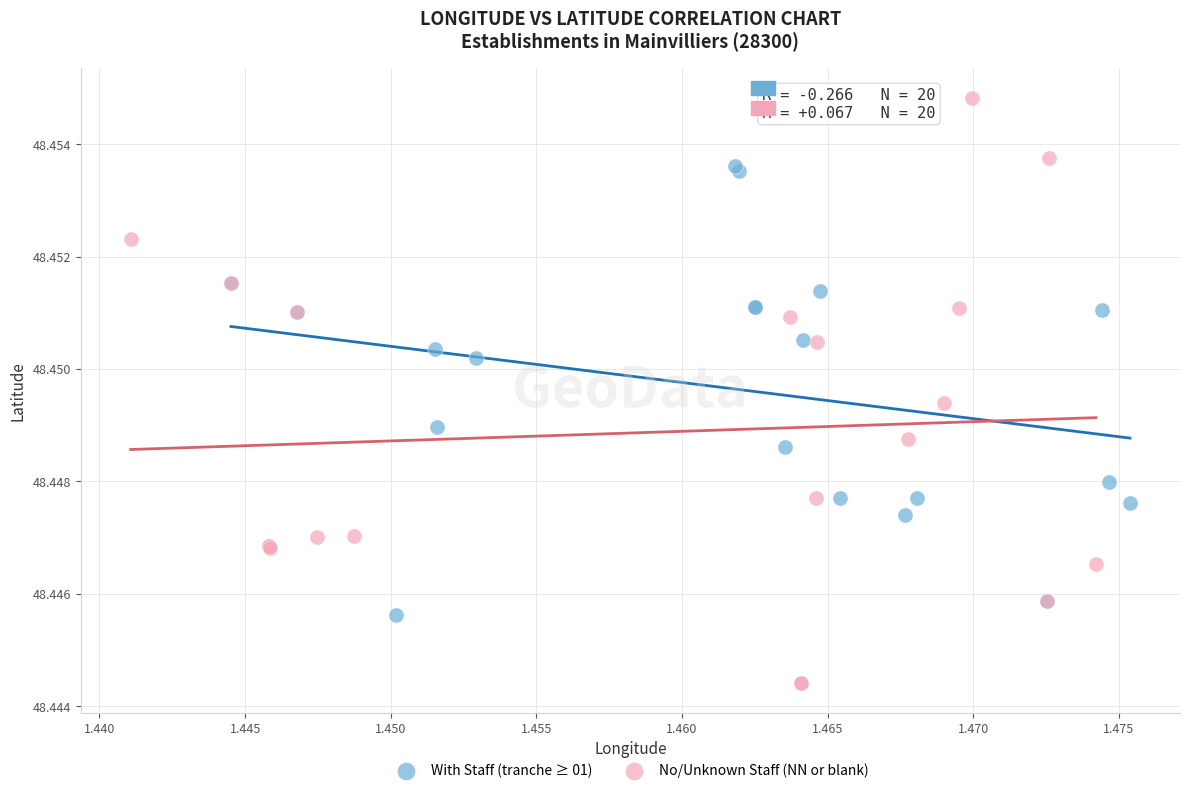

Which series reaches the maximum Y coordinate?

No/Unknown Staff (NN or blank)